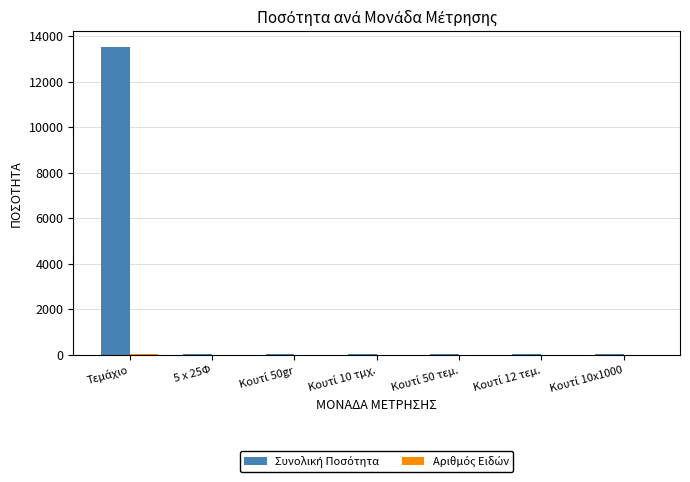

What is the greatest value displayed?

13544